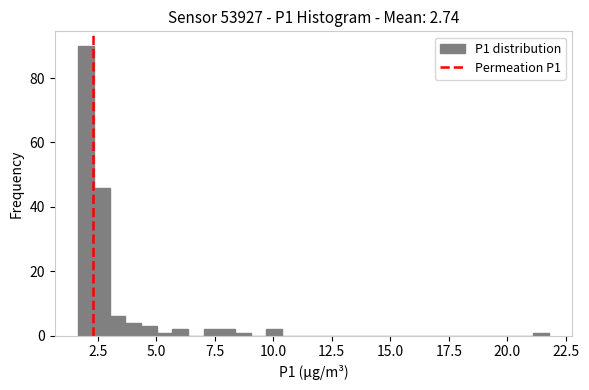

Around what value on the x-axis is the tallest bar? Give the approximate position of its centre, as read against the axis.

2.0